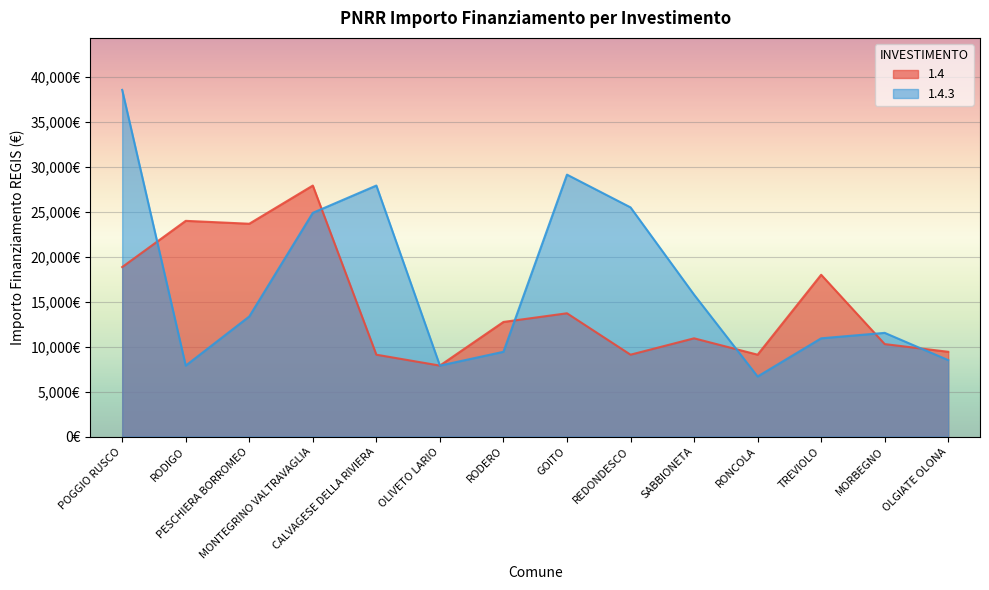

What is the difference between the 1.4.3 values at OLGIATE OLONA and OLIVETO LARIO?

607